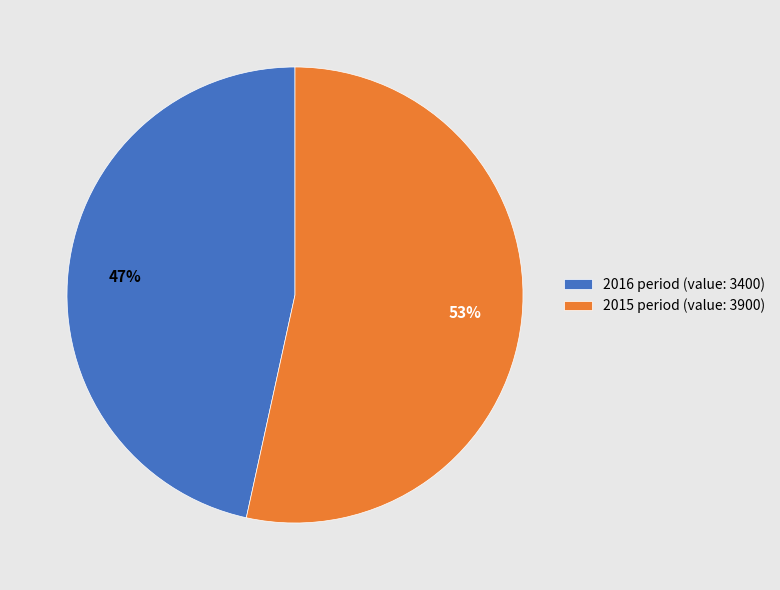

Does 2016 account for over 50% of the chart?

No